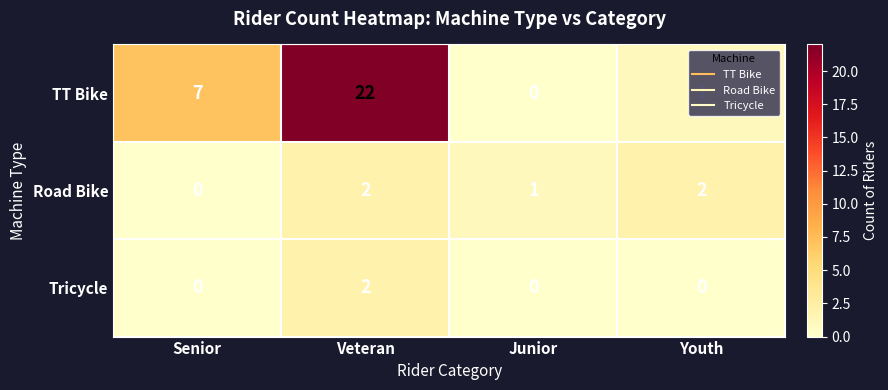

At Youth, list the series in order from smallest to largest.

Tricycle, TT Bike, Road Bike